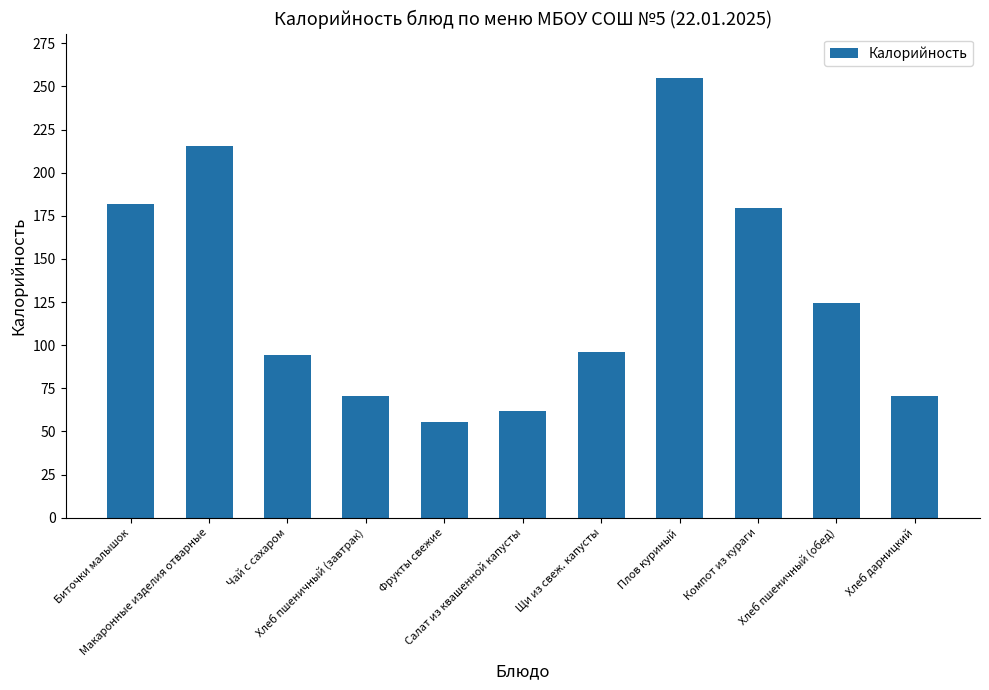

What is the average value?

127.7